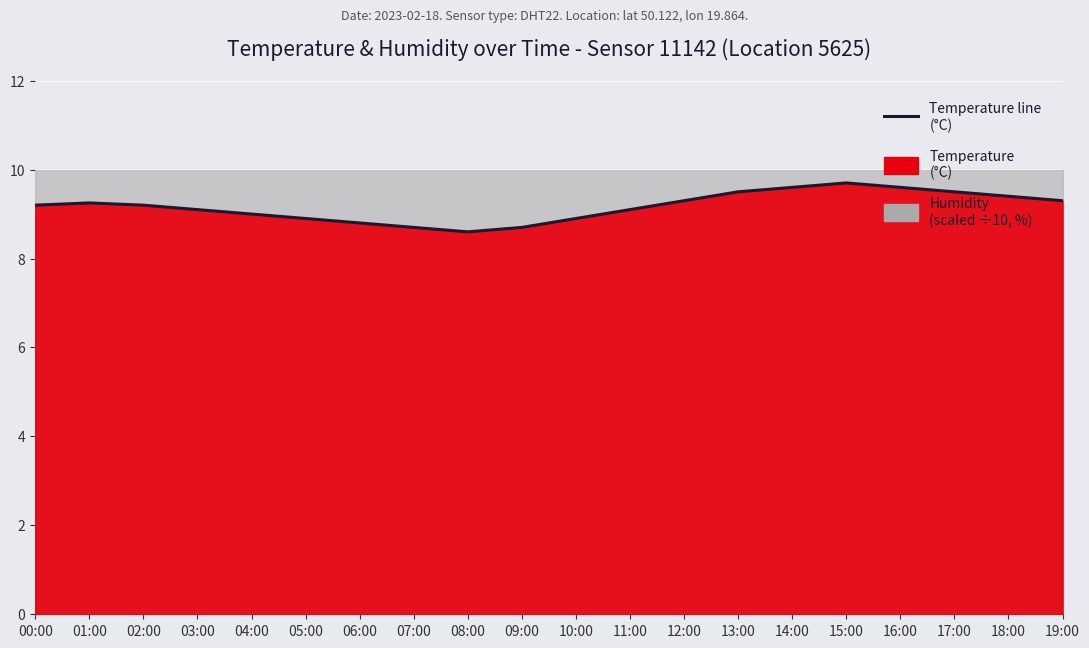

Reading left to right, list all the values displayed in this chart.

9.2	9.2	9.2	9.1	9.0	8.9	8.8	8.7	8.6	8.7	8.9	9.1	9.3	9.5	9.6	9.7	9.6	9.5	9.4	9.3